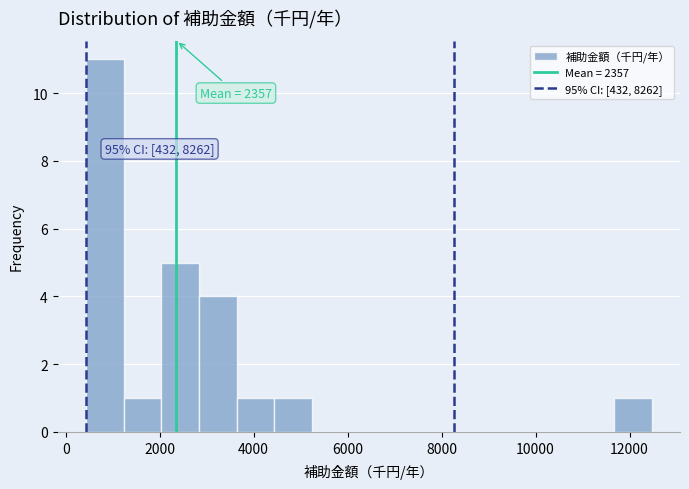

Which range on the x-axis has the tallest bar?

400 to 1200